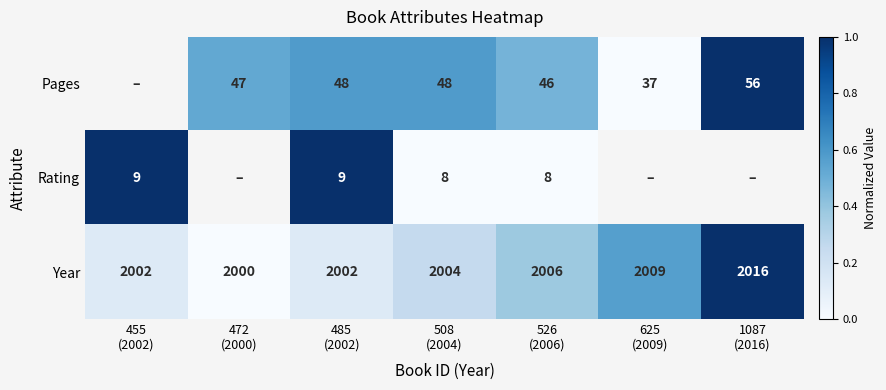

What is the difference between the maximum and second lowest values in the Year series?

0.9